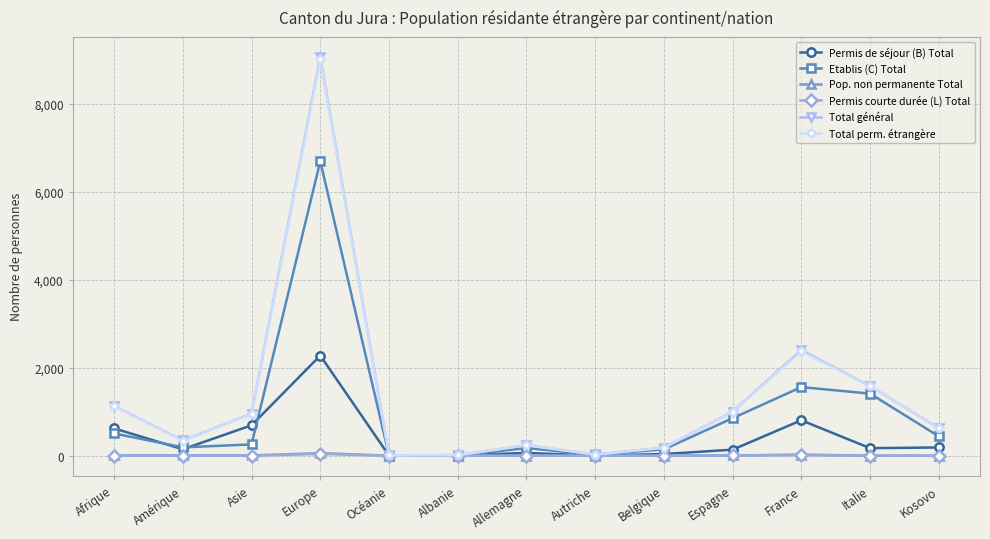

Where is the first local maximum for Total perm. étrangère?

Europe